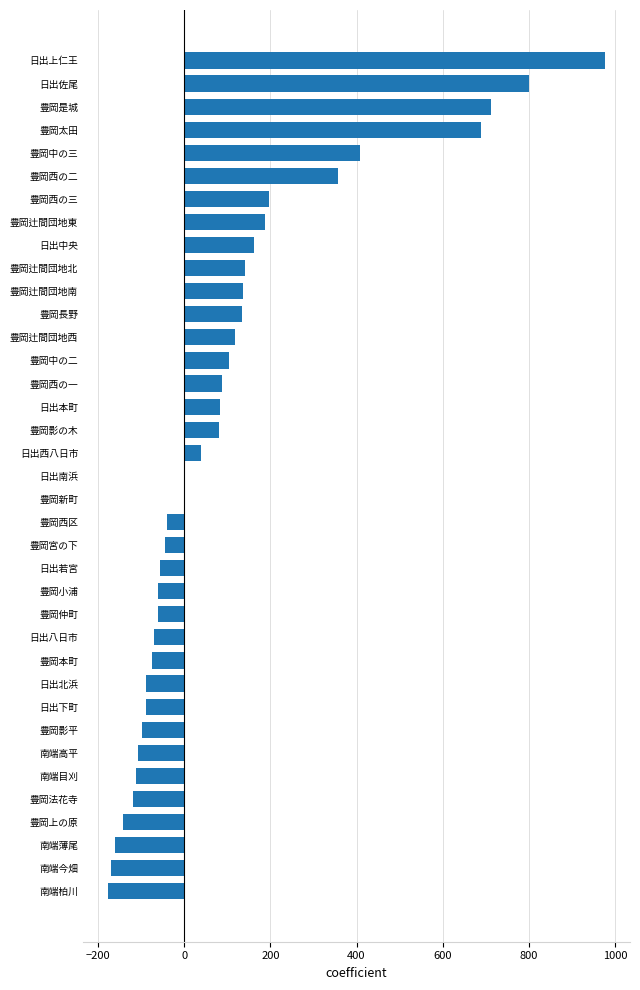

What is the maximum value shown in the chart?

977